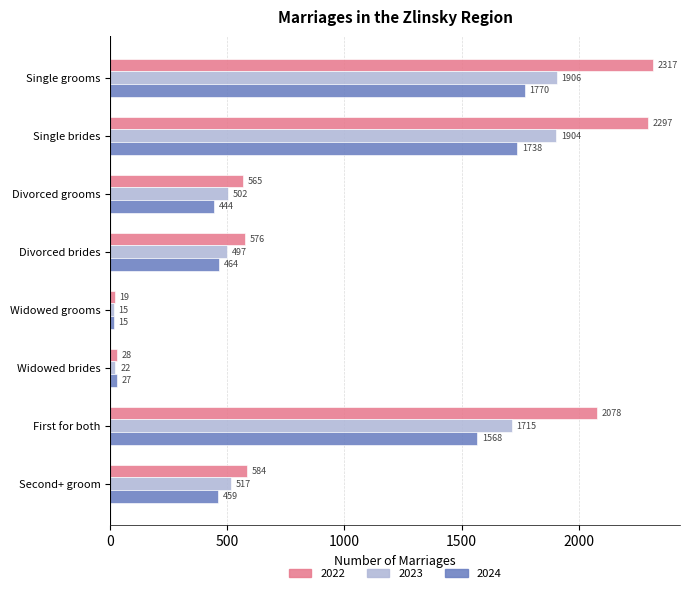

At how many categories does at least one series exceed 836?

3